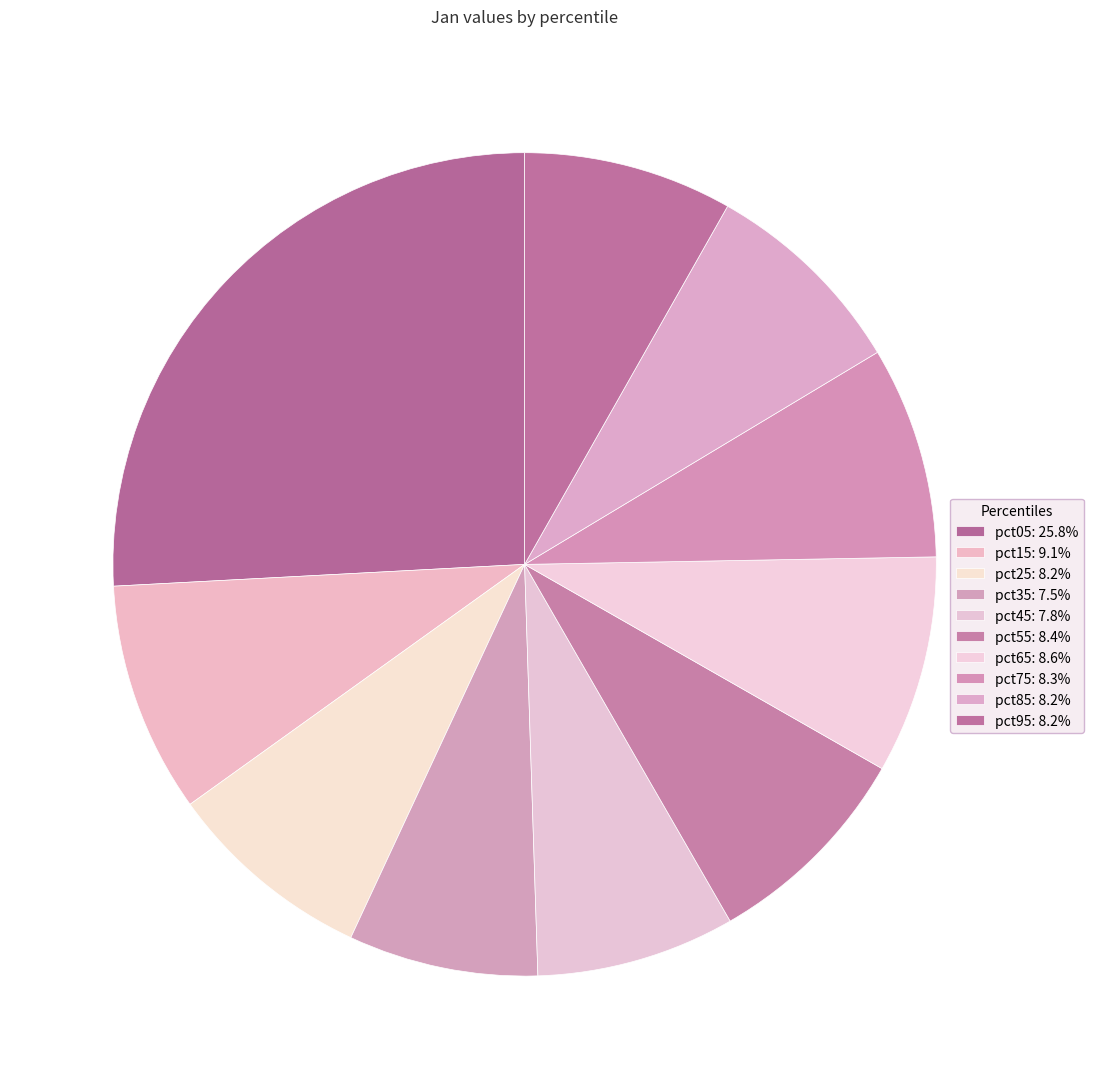

What is the largest slice in the pie chart?

pct05